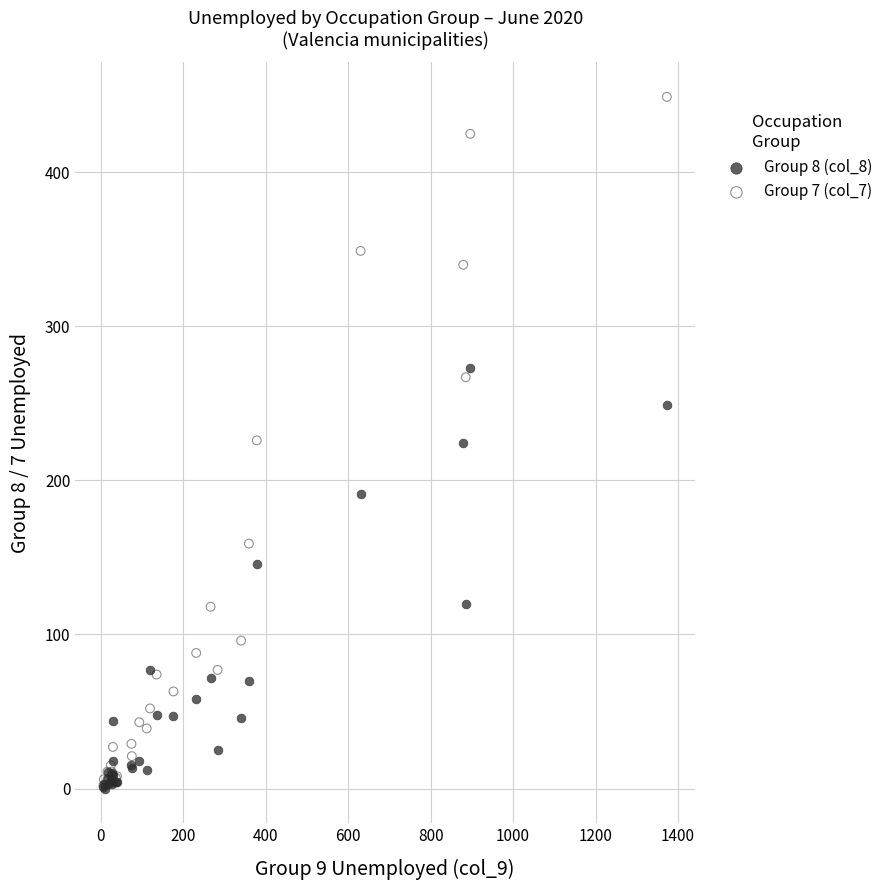

What are all the series names shown in the legend?

Group 8 (col_8), Group 7 (col_7)